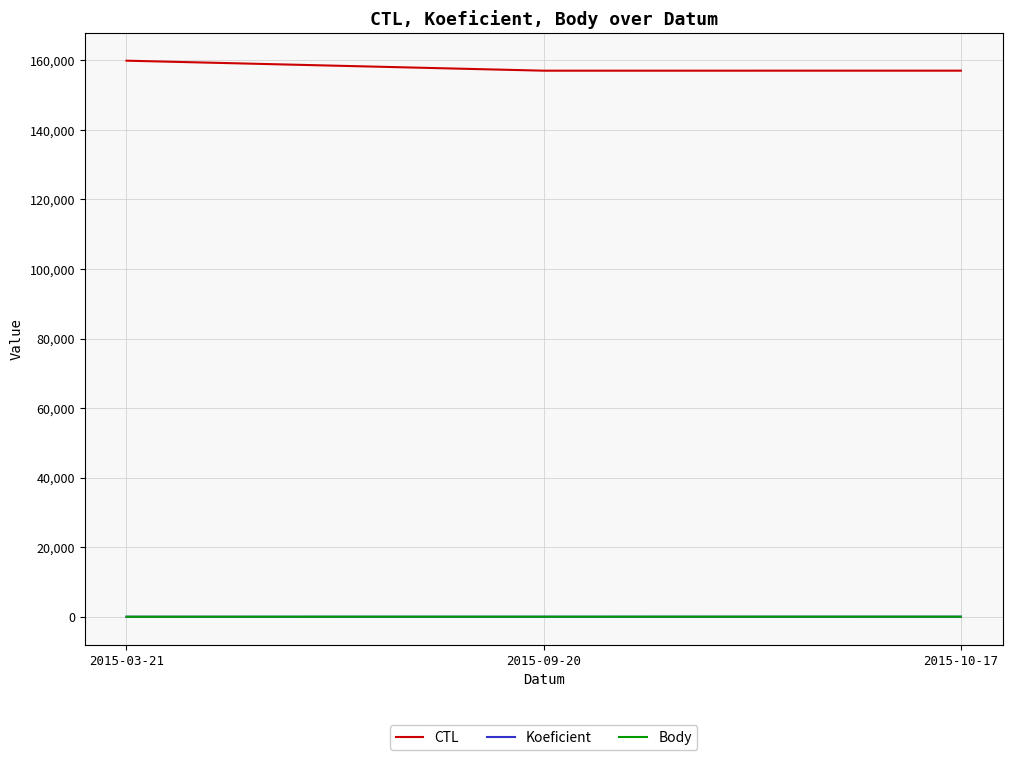

What is the minimum value for CTL?

157026